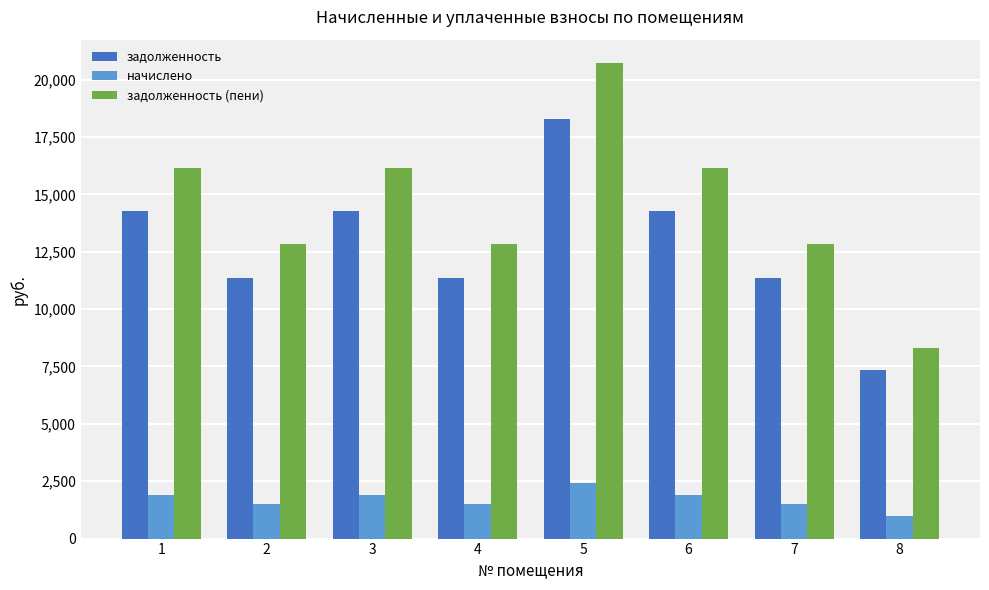

At which label does задолженность (пени) reach its minimum?

8